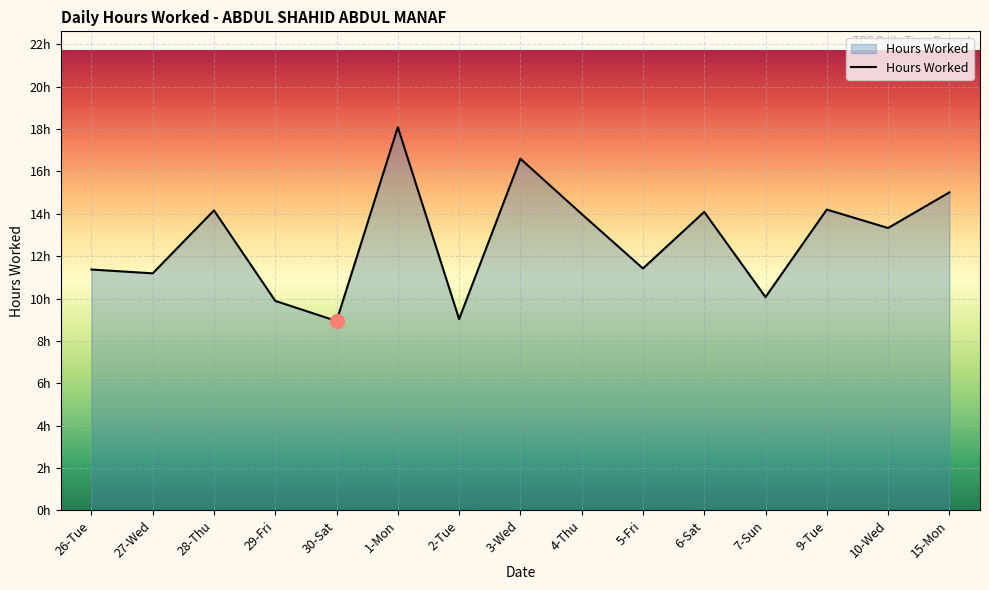

Reading right to left, extract all data points from this chart.

15.0	13.3	14.2	10.1	14.1	11.4	14.0	16.6	9.0	18.1	8.9	9.9	14.2	11.2	11.4